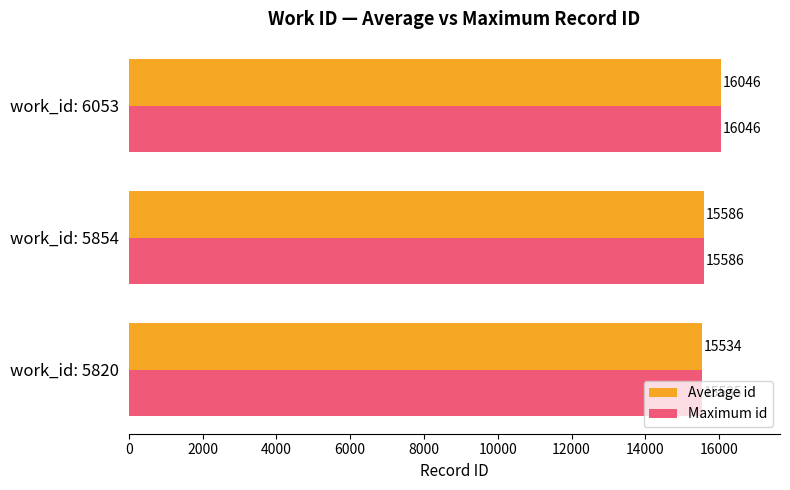

Rank the series at work_id: 5820 from lowest to highest value.

Average id, Maximum id